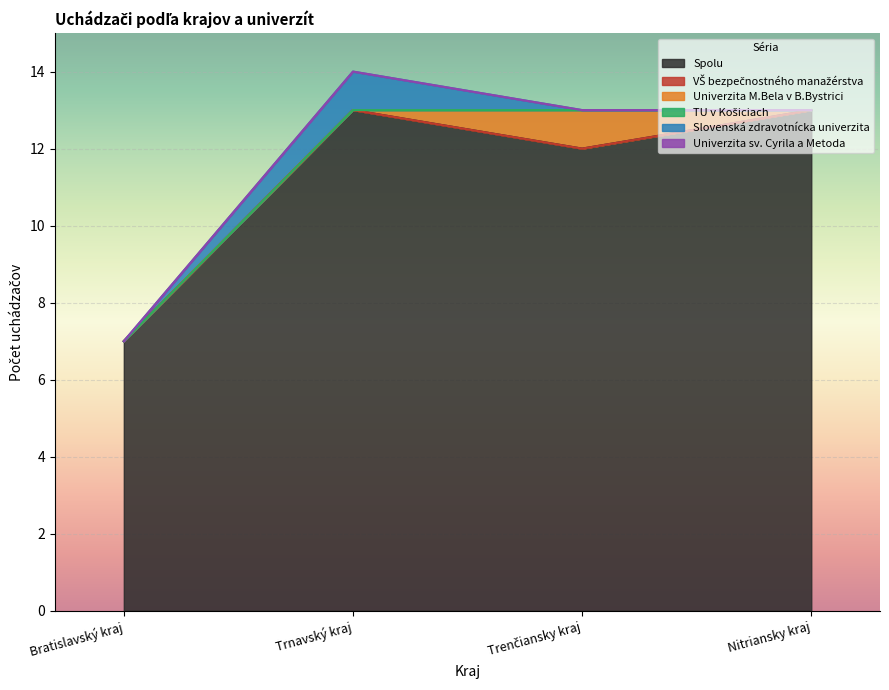

Which series changed the most between Trenčiansky kraj and Nitriansky kraj?

Spolu